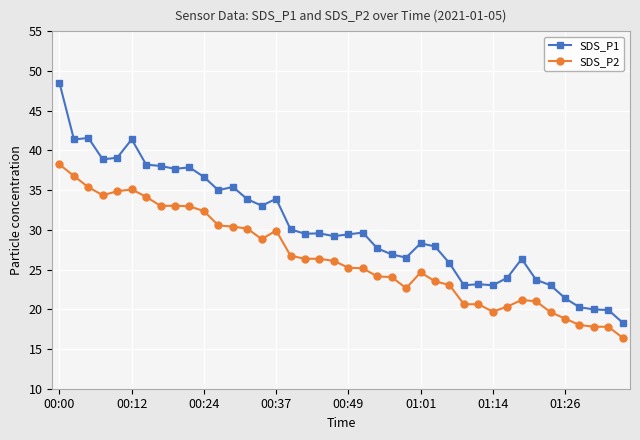

True or false: SDS_P1 and SDS_P2 intersect in this chart.

False